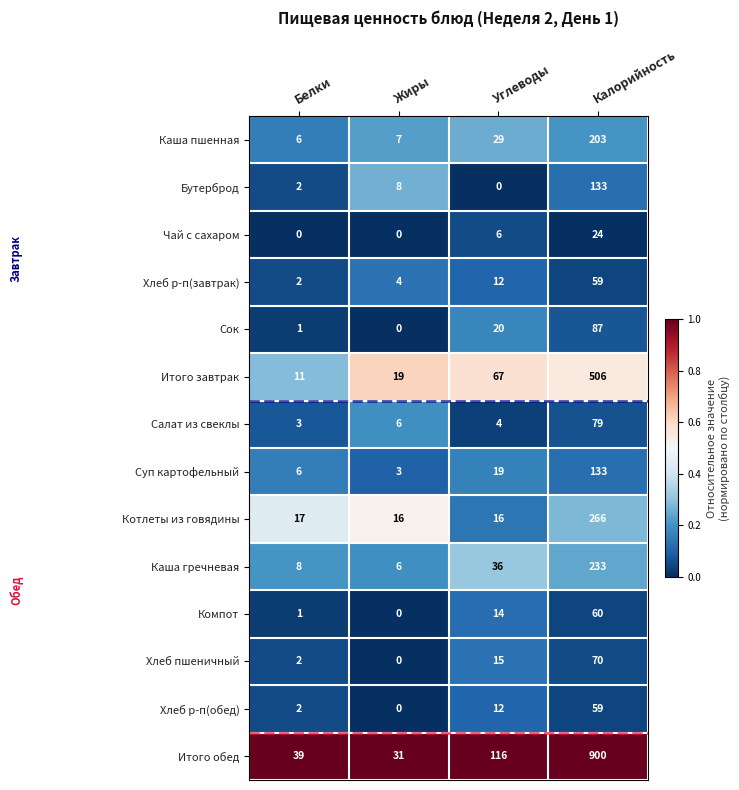

What is the maximum value shown in the chart?

900